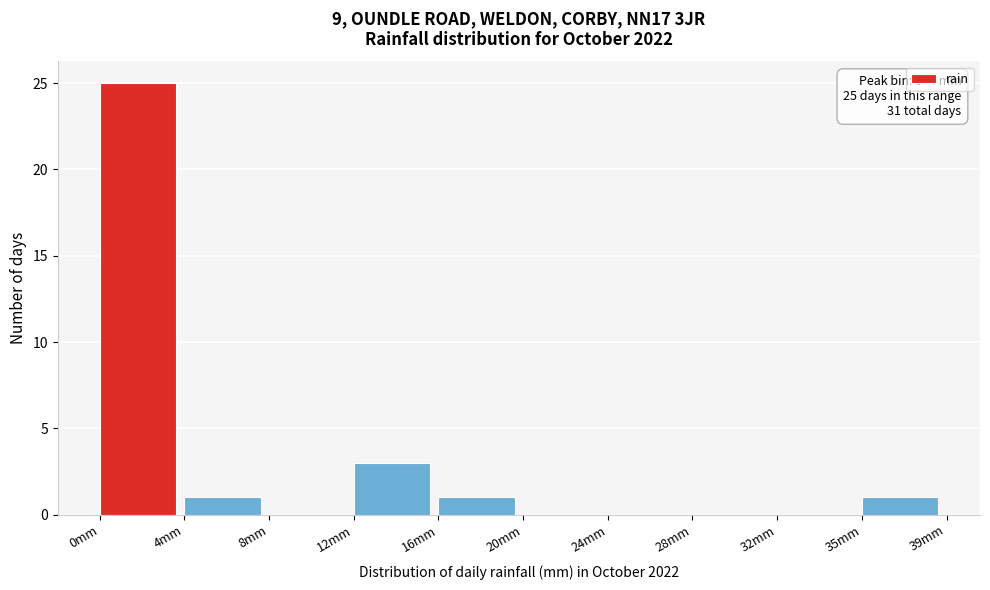

Reading left to right, transcribe all the data shown in this chart.

0mm=25	4mm=1	8mm=0	12mm=3	16mm=1	20mm=0	24mm=0	28mm=0	32mm=0	35mm=1